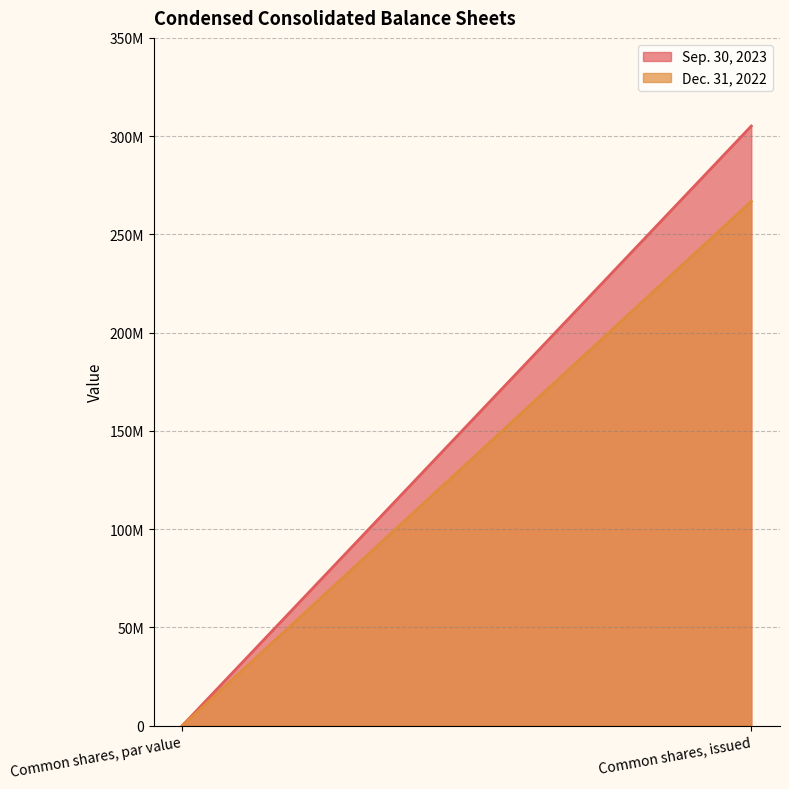

At how many categories does at least one series exceed 292303982?

1